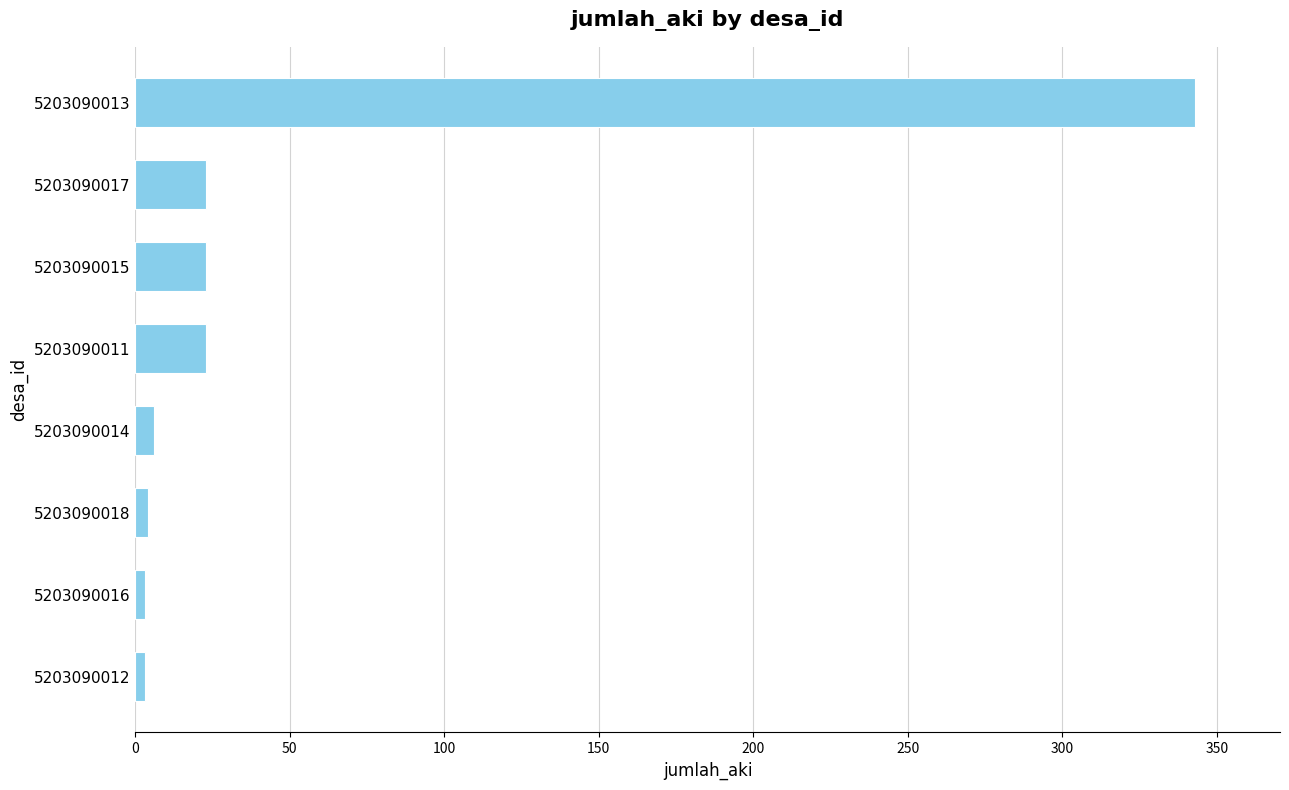

Which has a higher value, 5203090013 or 5203090015?

5203090013